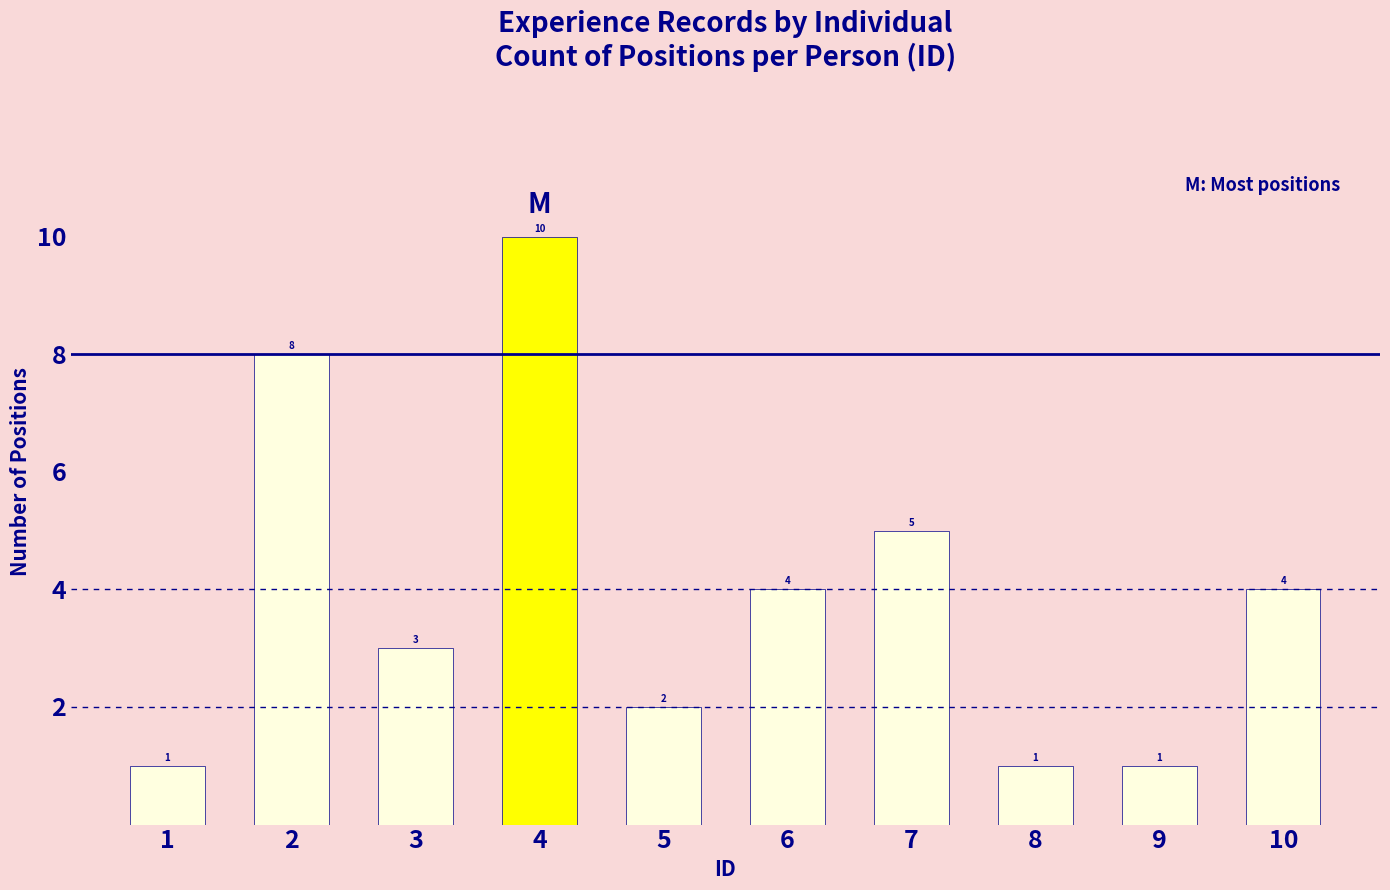

What is the difference between the values at 5 and 4?

8